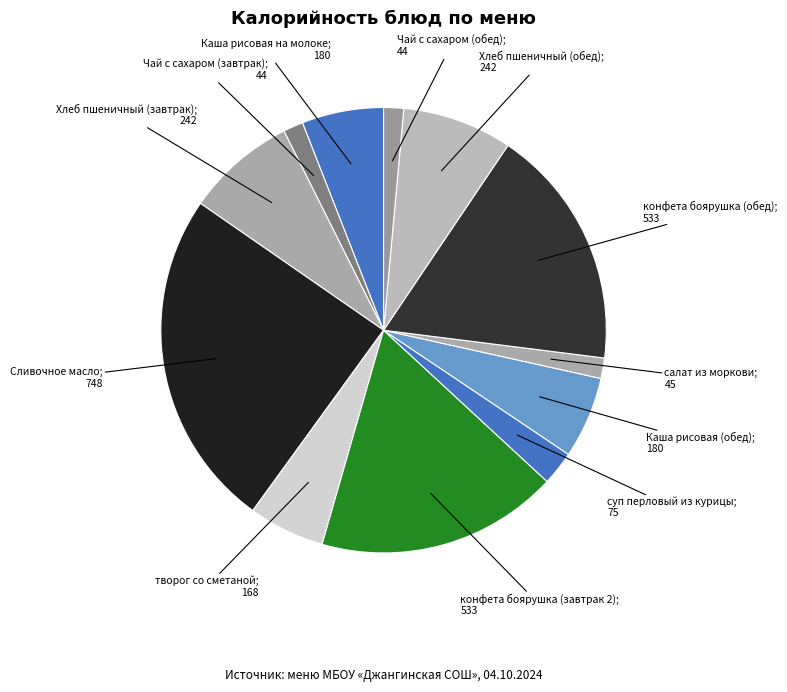

How many segments does this pie chart have?

12